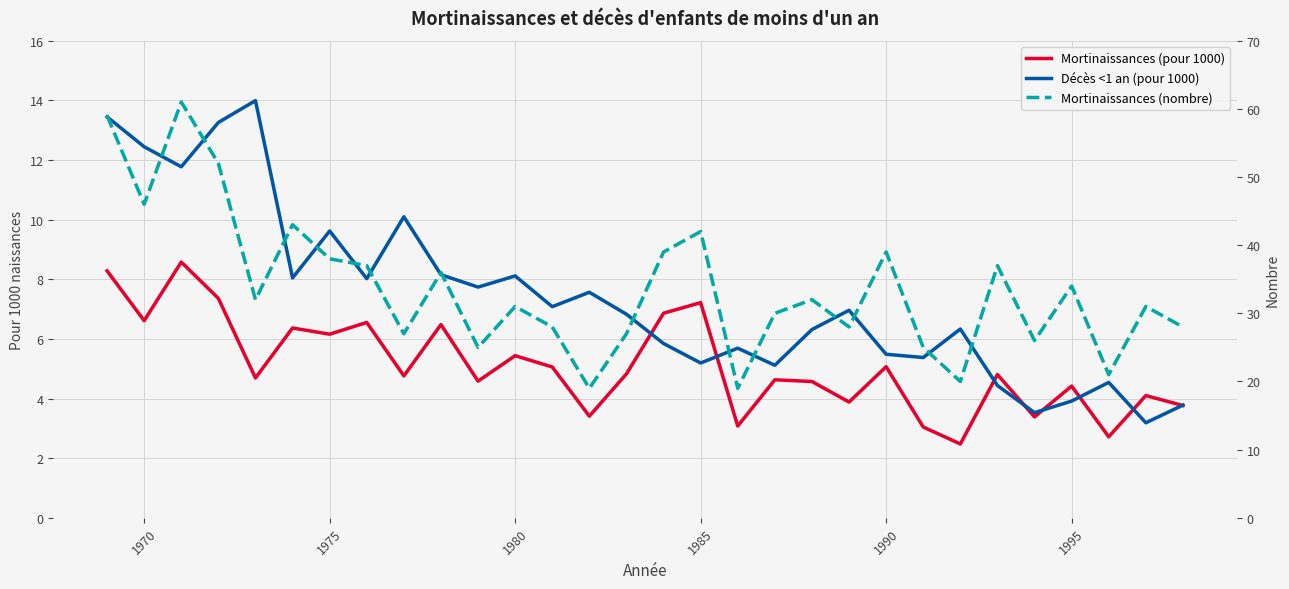

Is it true that Mortinaissances (pour 1000) equals 8.5 at 9?

False